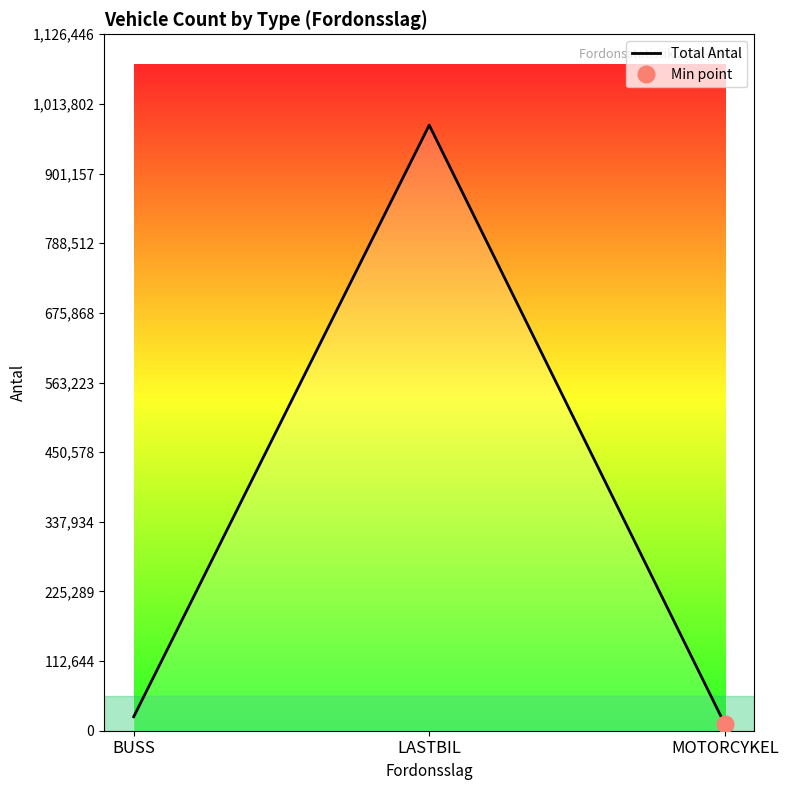

Where does the data first go above 22577?

LASTBIL